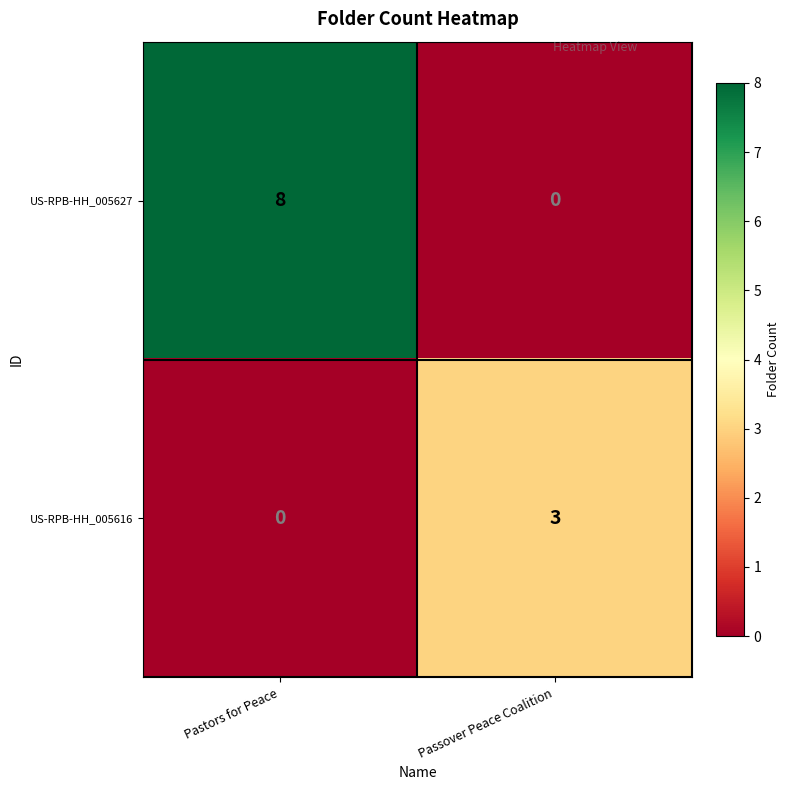

At which category does the chart reach its peak across all series?

Pastors for Peace